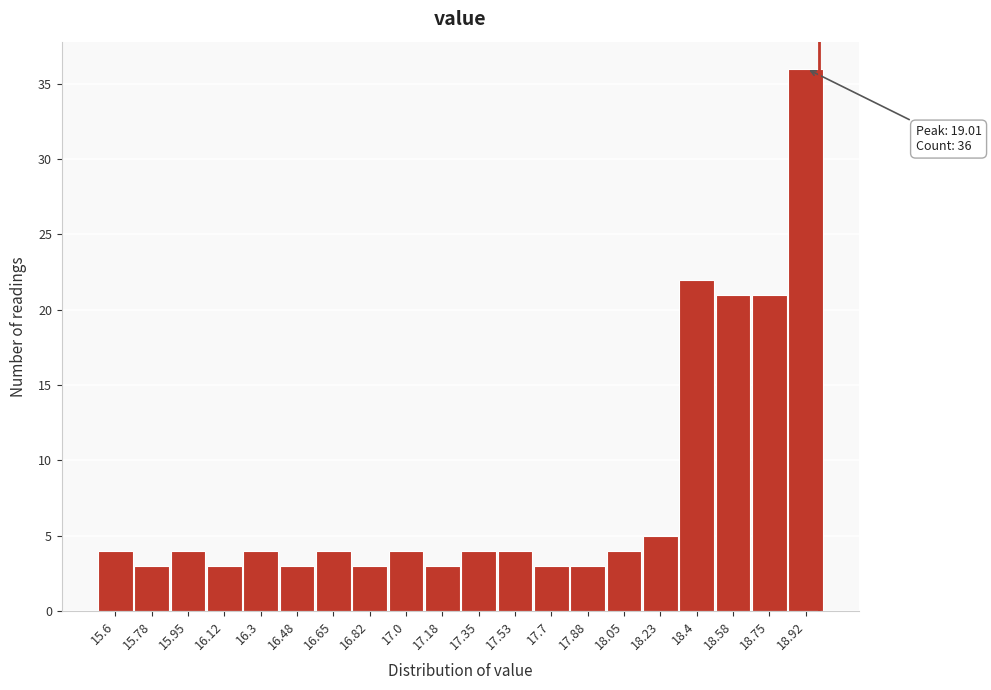

Reading left to right, extract all data points from this chart.

15.6=4	15.78=3	15.95=4	16.12=3	16.3=4	16.48=3	16.65=4	16.82=3	17.0=4	17.18=3	17.35=4	17.53=4	17.7=3	17.88=3	18.05=4	18.23=5	18.4=22	18.58=21	18.75=21	18.92=36